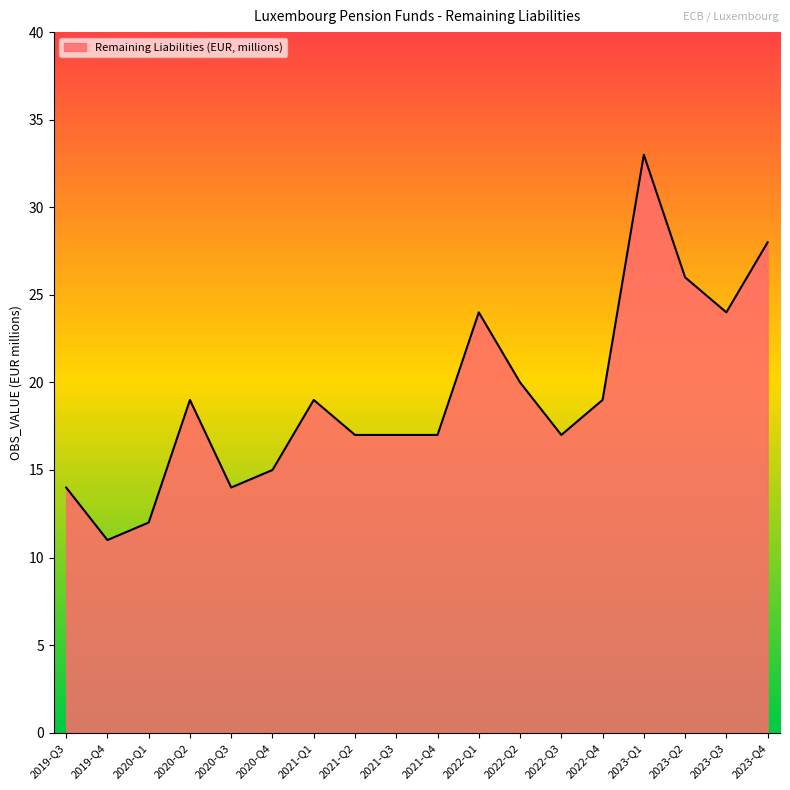

What is the maximum value shown in the chart?

33